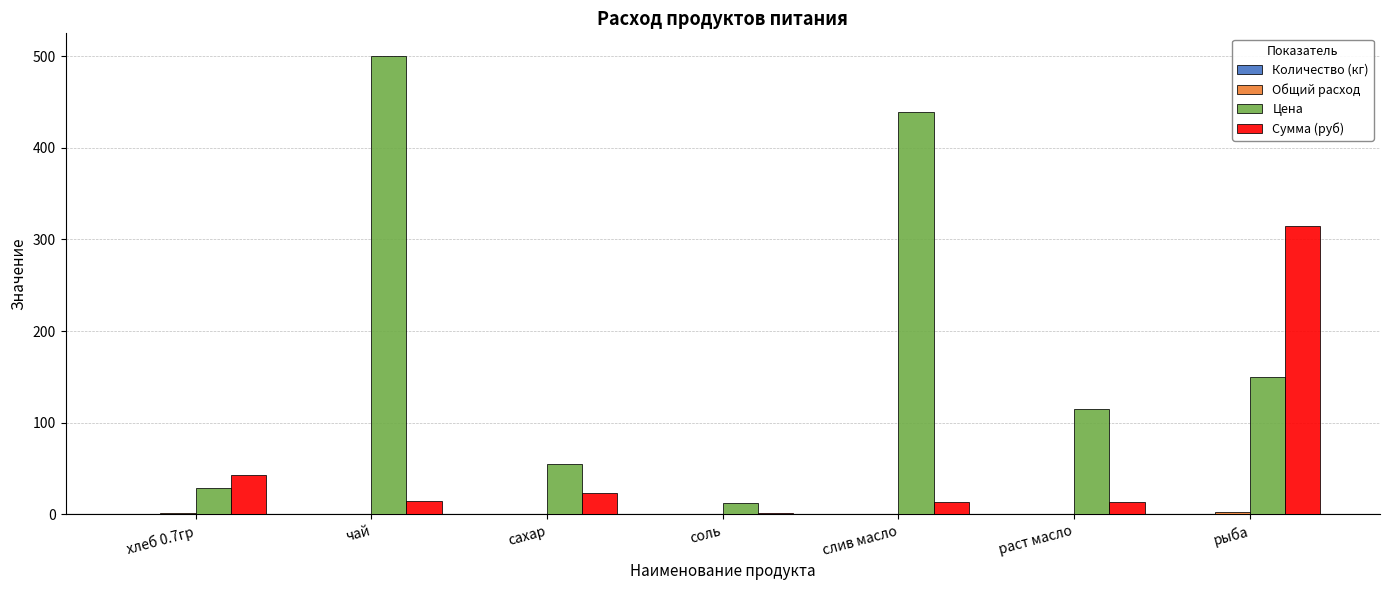

What is the difference between the Цена values at соль and хлеб 0.7гр?

16.6